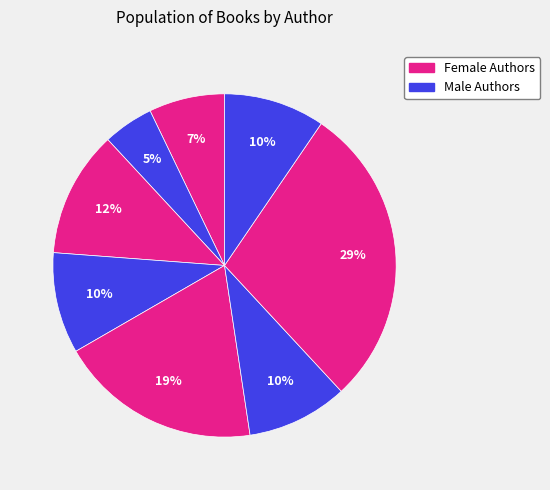

How many slices are in this pie chart?

8